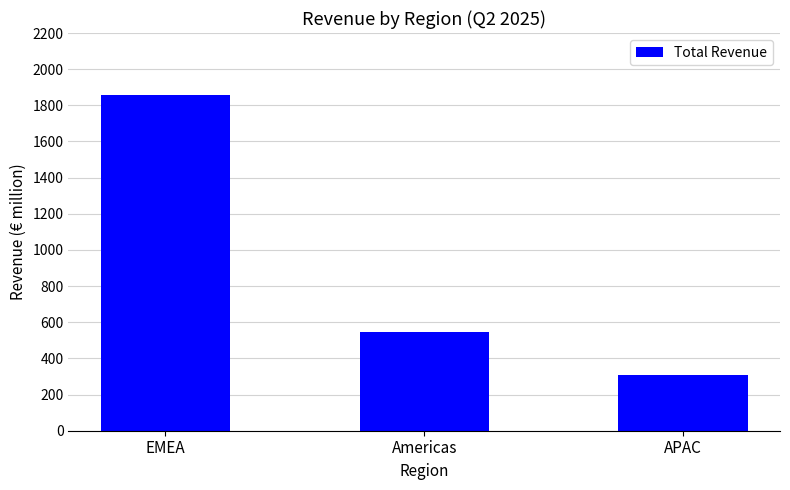

Reading left to right, what are all the values shown in this chart?

EMEA=1855.1	Americas=545.2	APAC=308.0